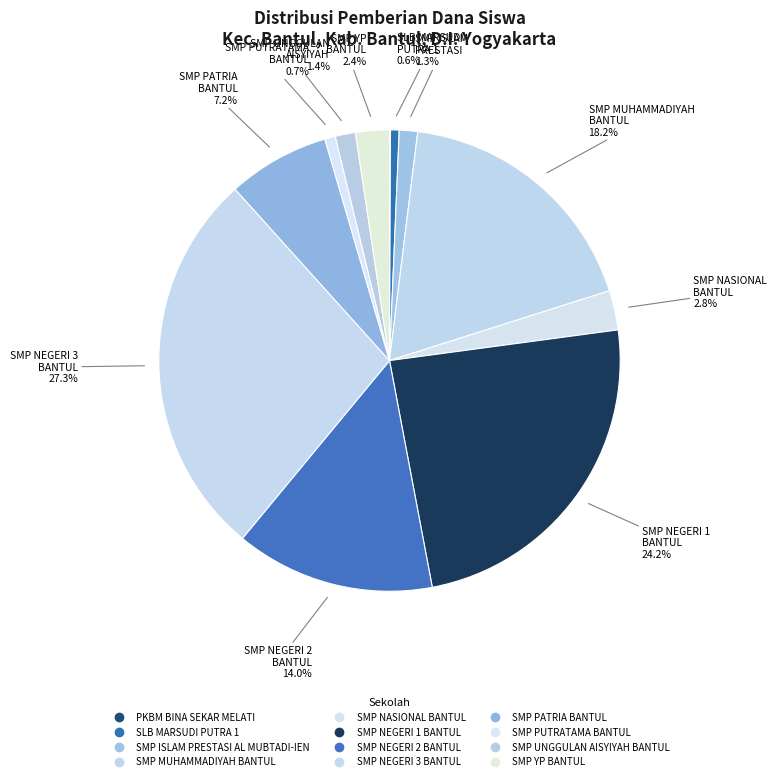

How many slices are in this pie chart?

12